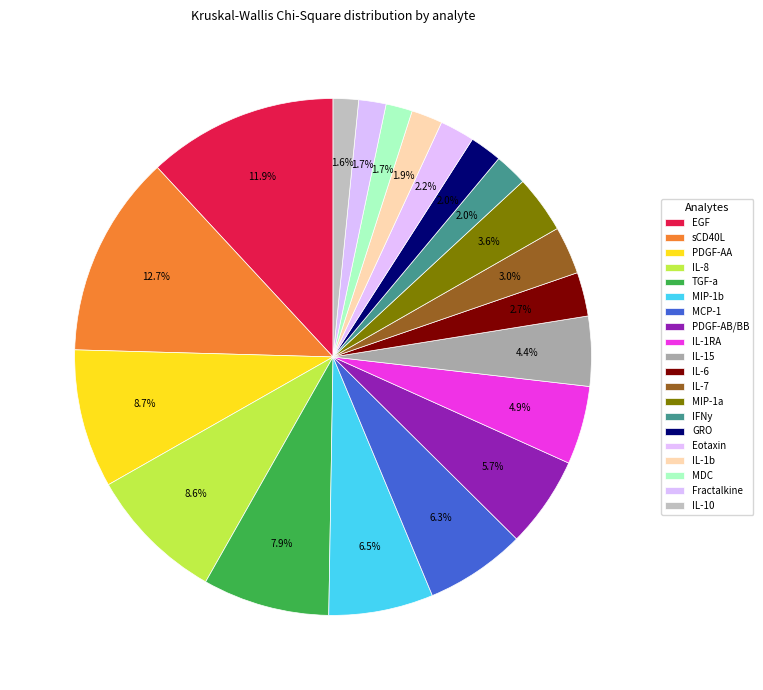

What is the ratio of the value at IL-15 to the value at IL-8?

0.5